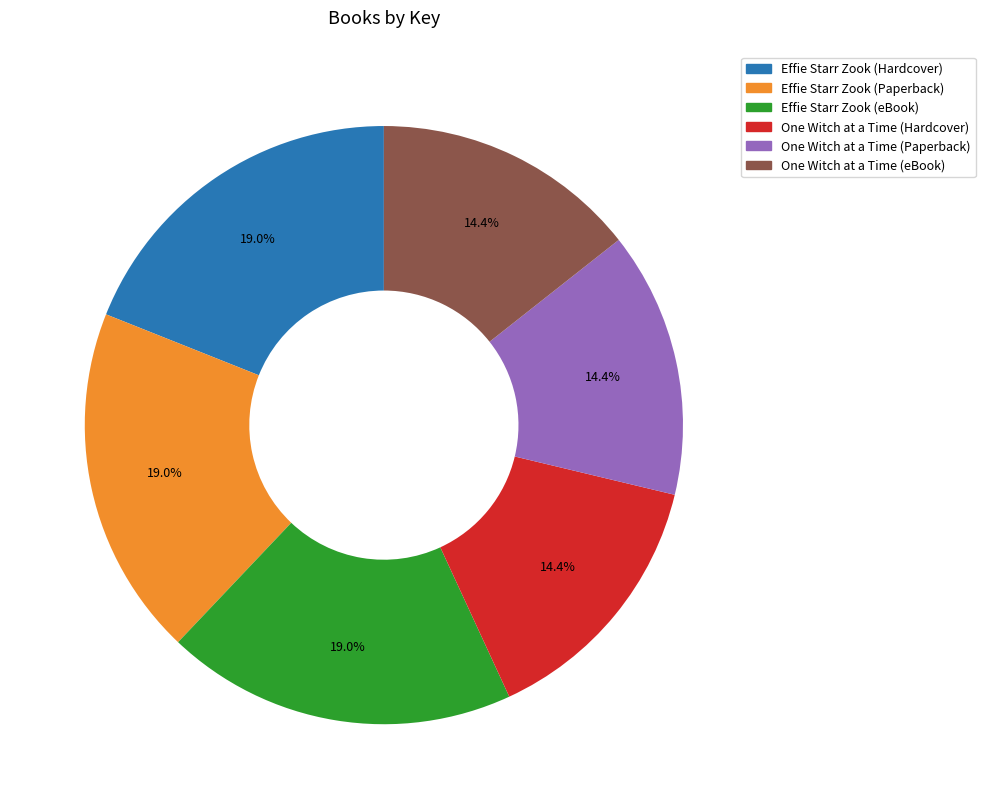

Is Effie Starr Zook (Hardcover) the majority of the pie?

No